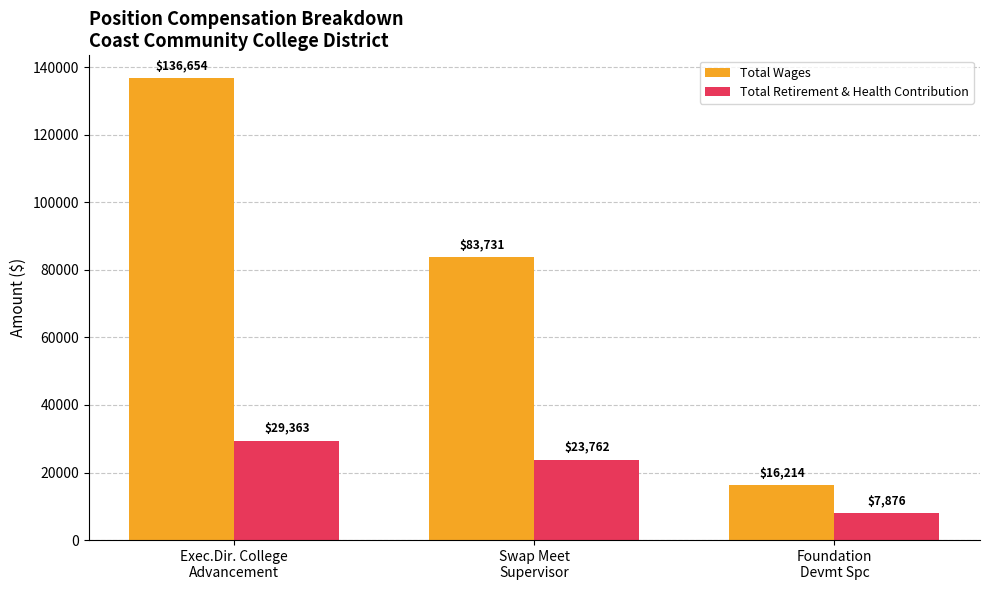

Which label corresponds to the largest value in the chart?

Exec.Dir. College
Advancement